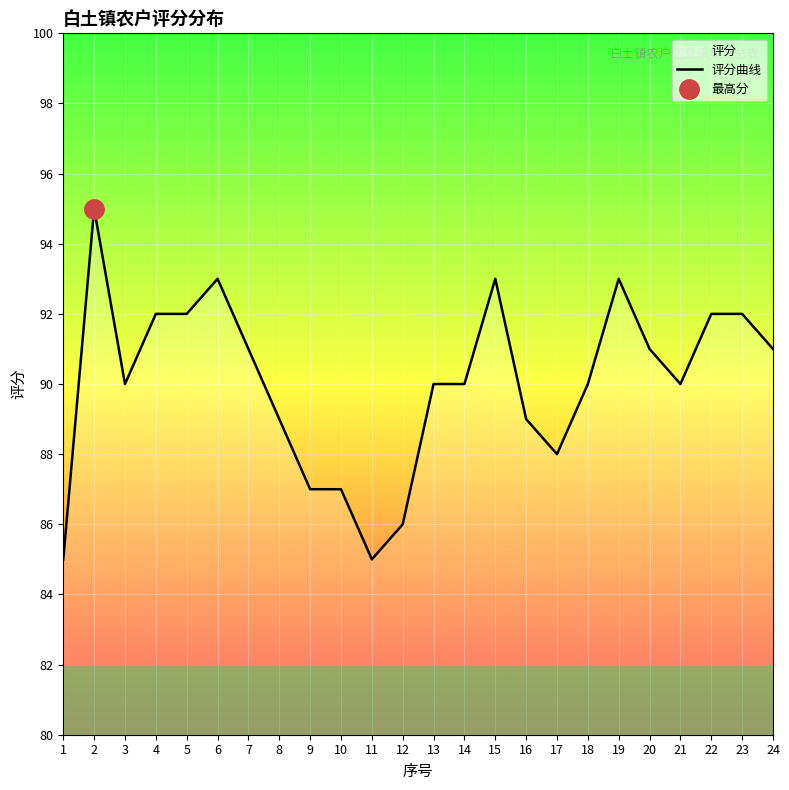

Which has a higher value, 3 or 21?

3